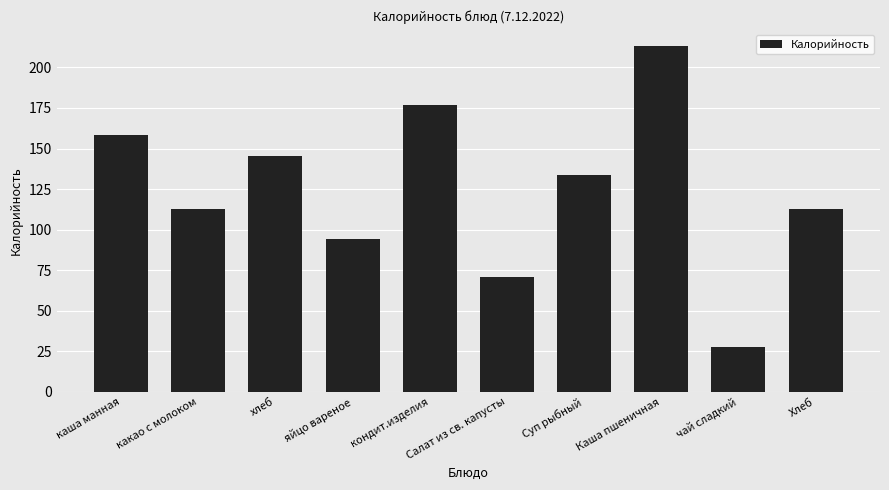

Reading left to right, list all the values displayed in this chart.

каша манная=158.6	какао с молоком=113.0	хлеб=145.2	яйцо вареное=94.0	кондит.изделия=177.0	Салат из св. капусты=71.0	Суп рыбный=134.0	Каша пшеничная=213.0	чай сладкий=28.0	Хлеб=113.0